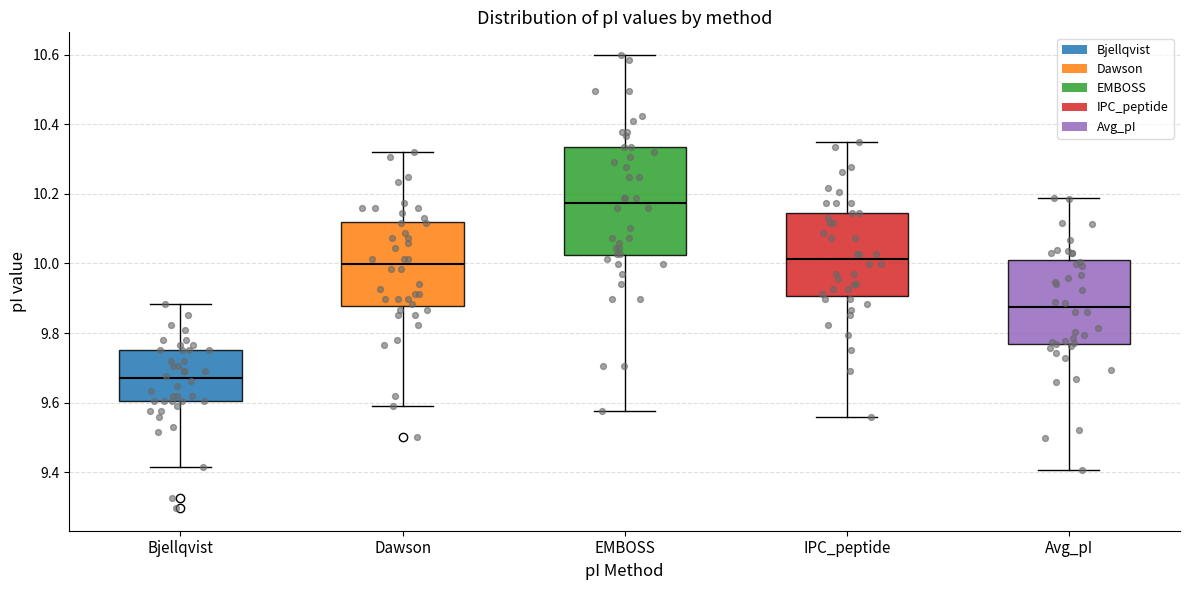

Comparing the boxes themselves (not the whiskers), which one is the tallest?

EMBOSS